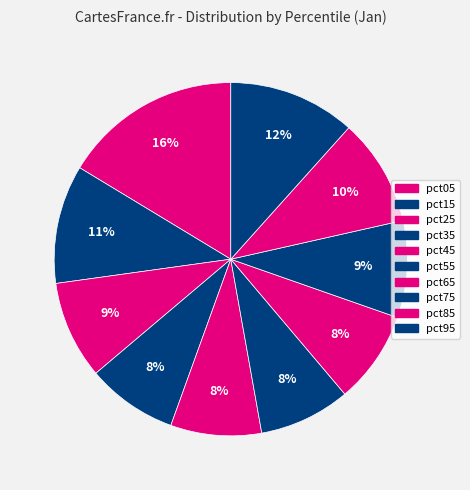

To the nearest percent, what is the average slice percentage?

10%